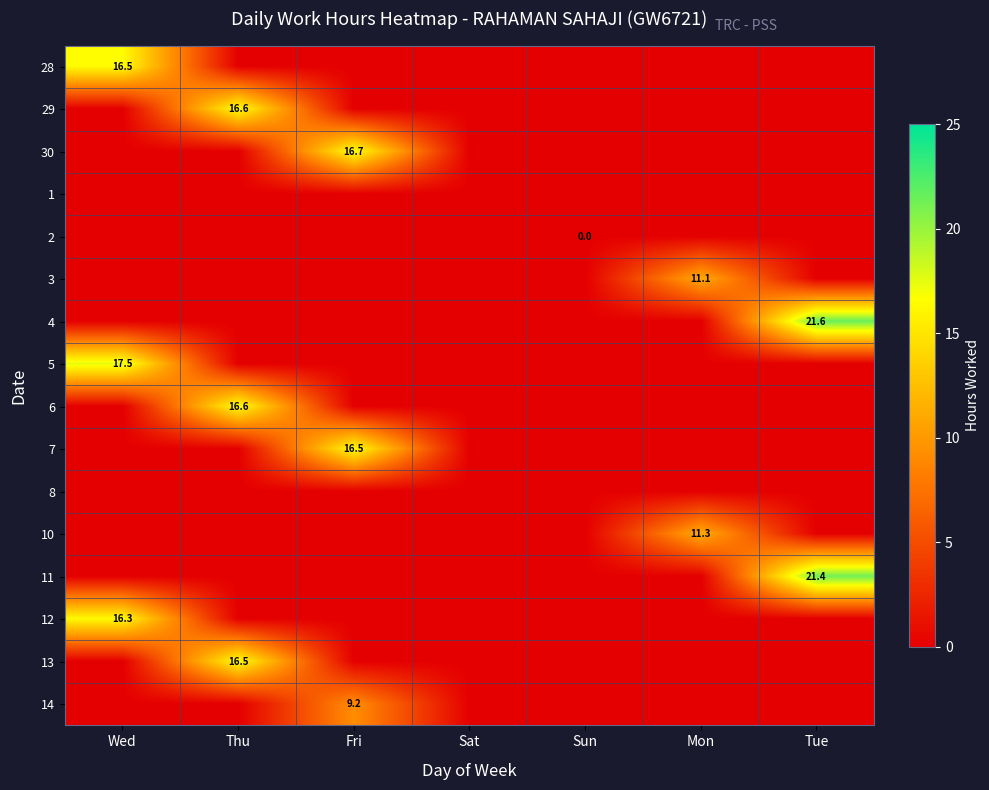

What is the spread (max minus min) of values at Wed?

17.5